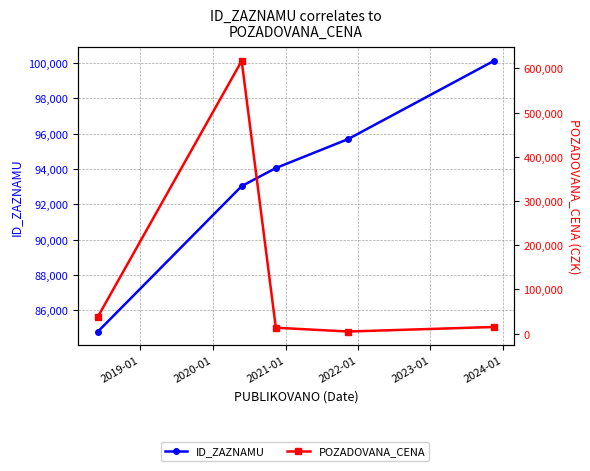

What is the difference between the second highest and second lowest values in the POZADOVANA_CENA series?

25110